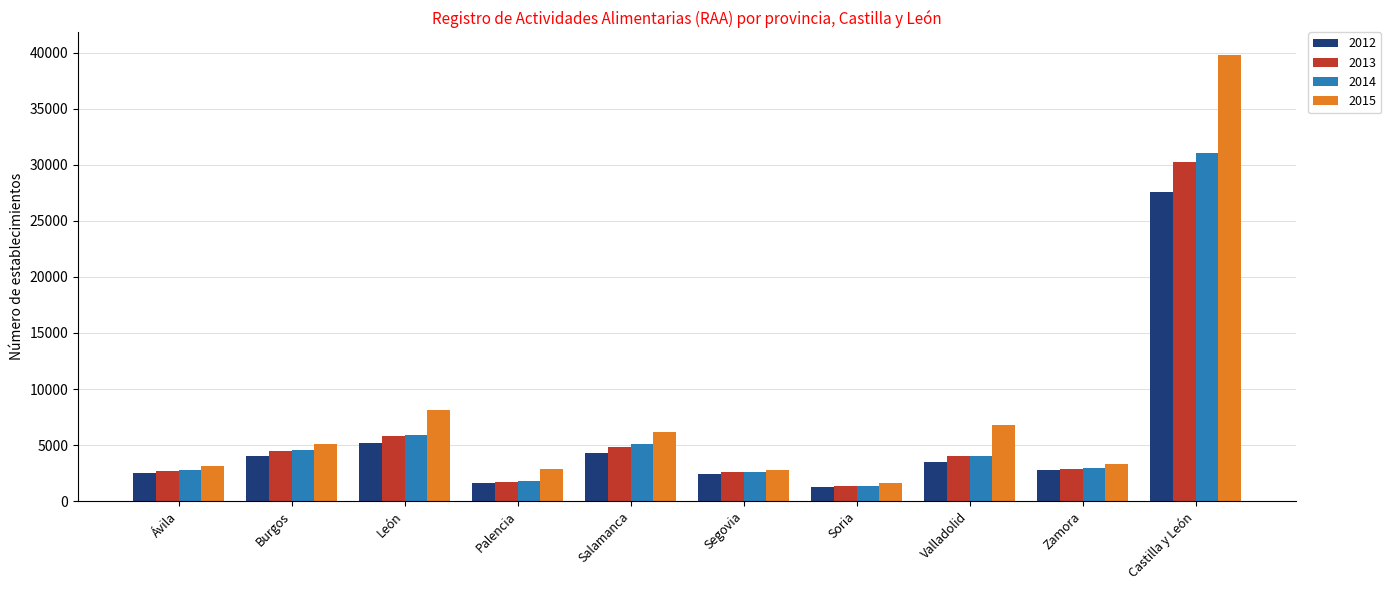

What is the label of the 3rd bar from the left?

León